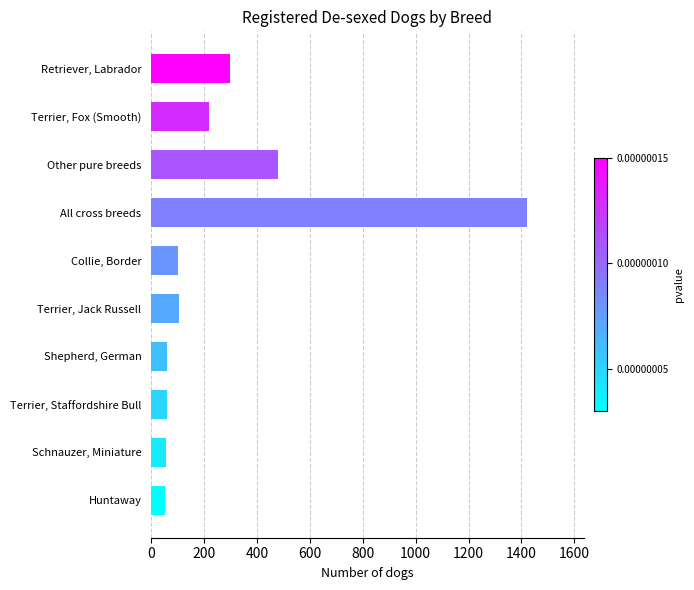

Rank the categories by value from highest to lowest.

All cross breeds, Other pure breeds, Retriever, Labrador, Terrier, Fox (Smooth), Terrier, Jack Russell, Collie, Border, Shepherd, German, Terrier, Staffordshire Bull, Schnauzer, Miniature, Huntaway